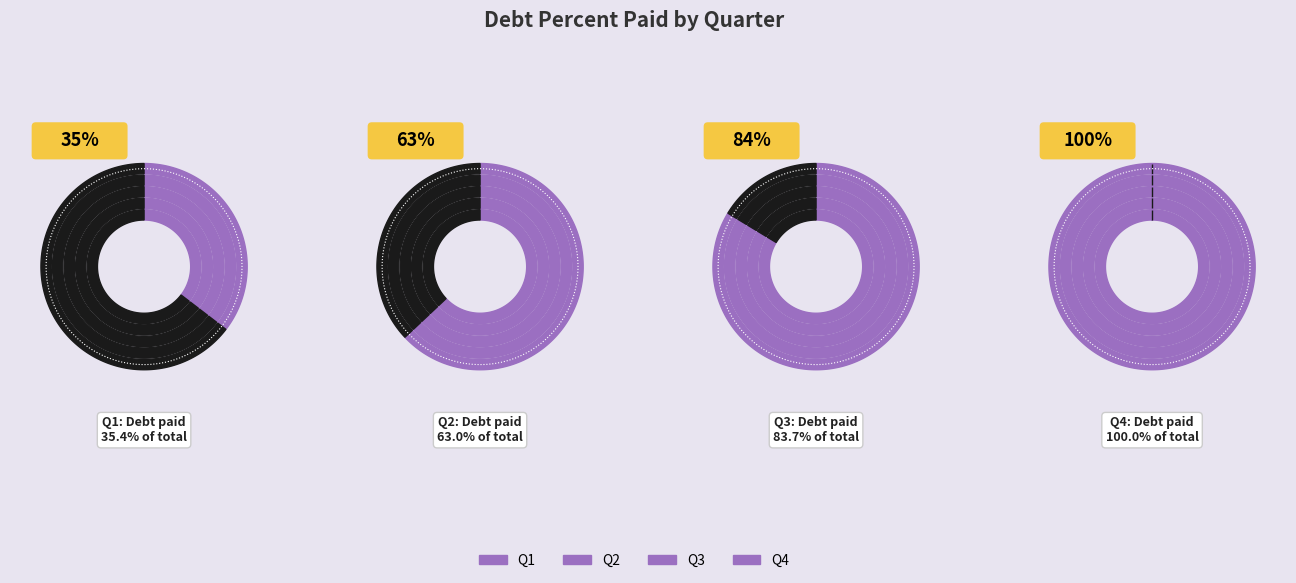

What is the ratio of the value at Q1 to the value at Q3?

0.4